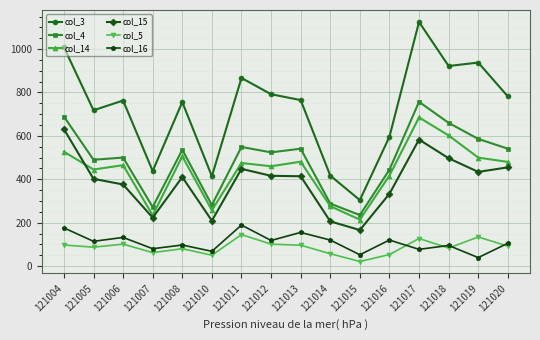

What are all the series names shown in the legend?

col_3, col_4, col_14, col_15, col_5, col_16